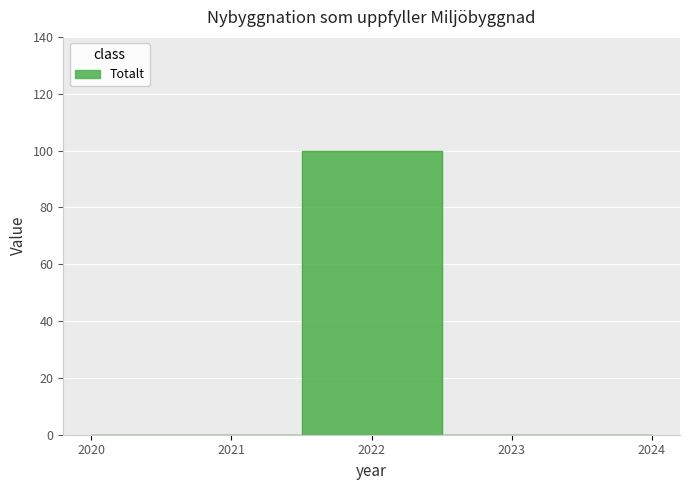

The chart shows a value of -60 at 2021. True or false?

False